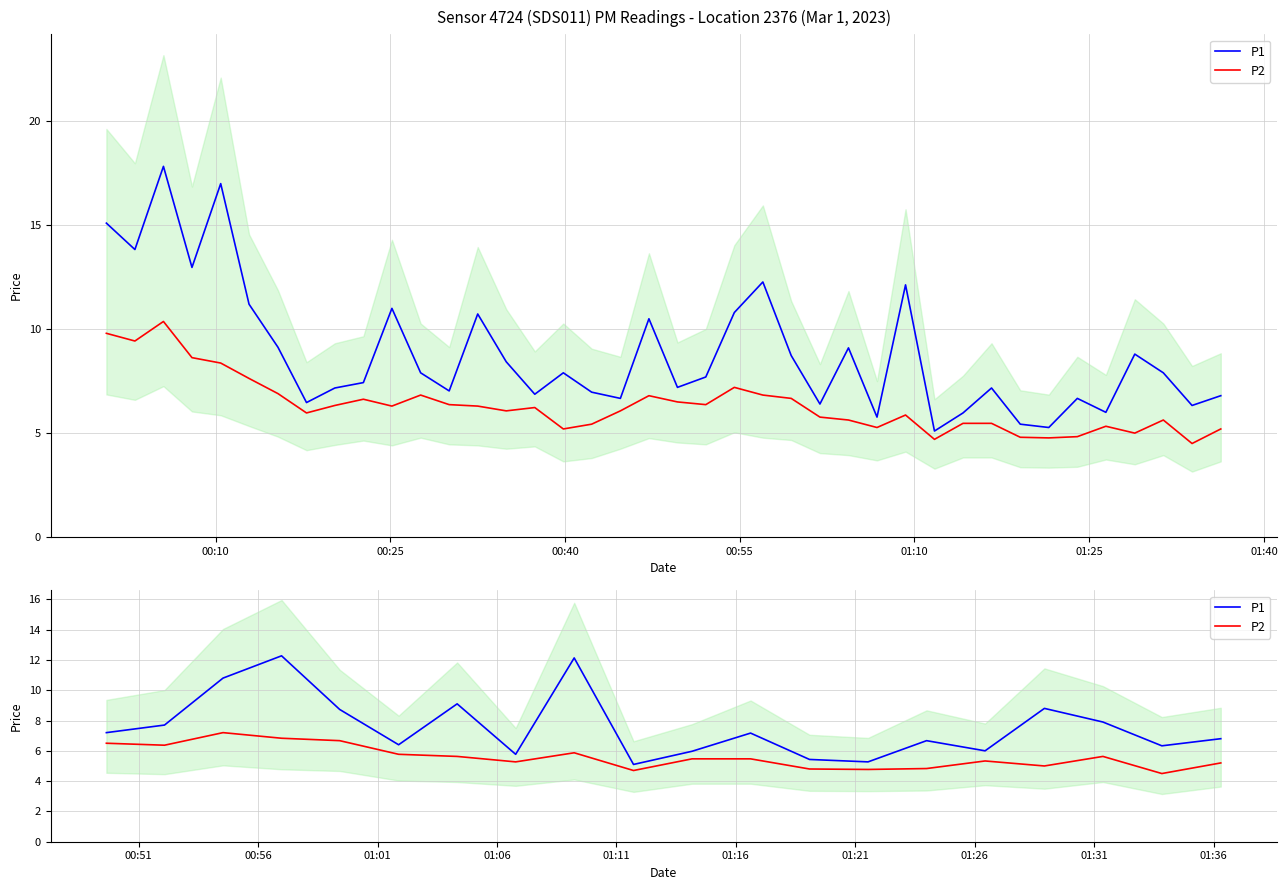

At how many categories does at least one series exceed 5?

20